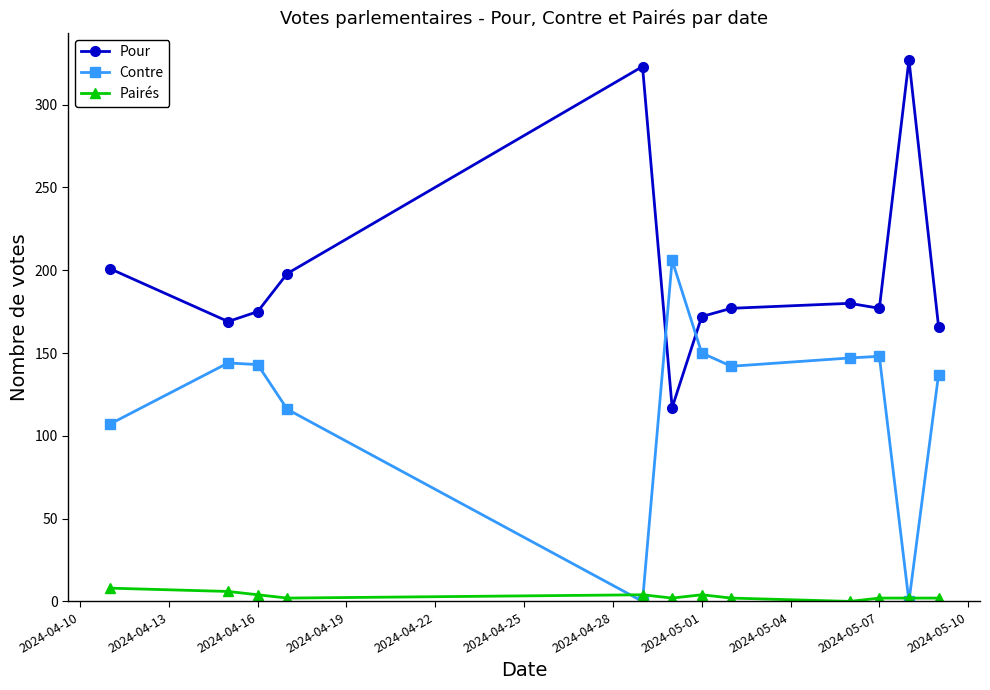

In Pour, how many points are higher than both neighbors (excluding endpoints)?

3